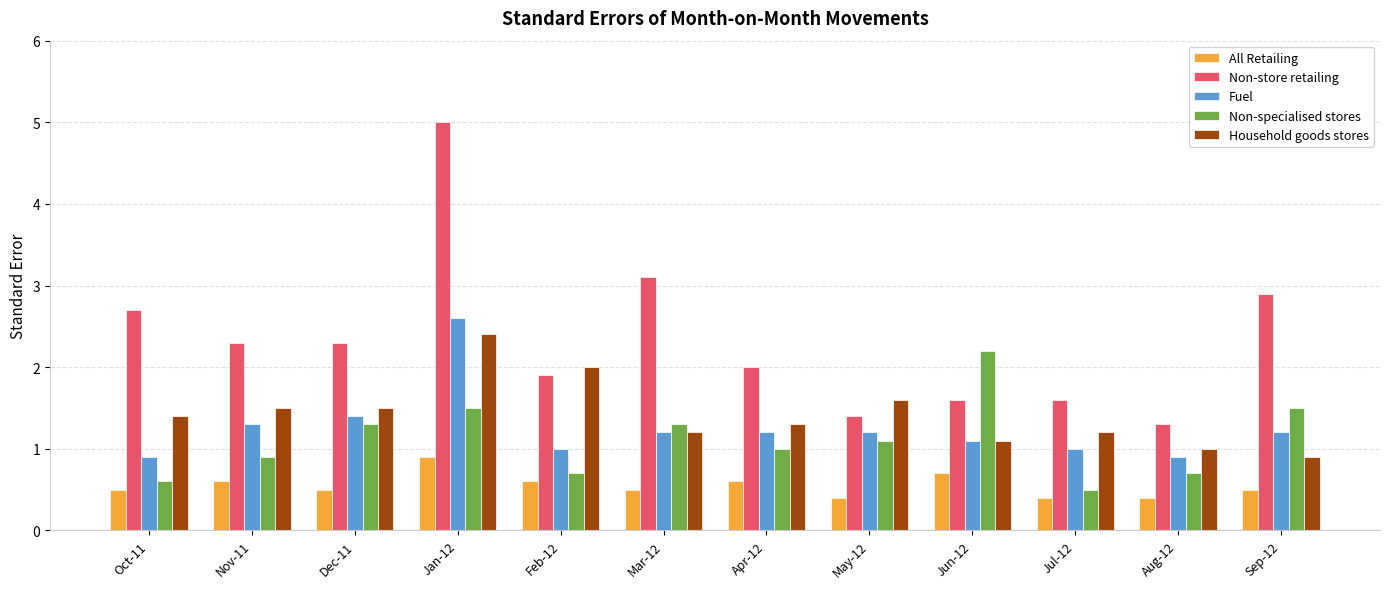

What position from the left is May-12?

8